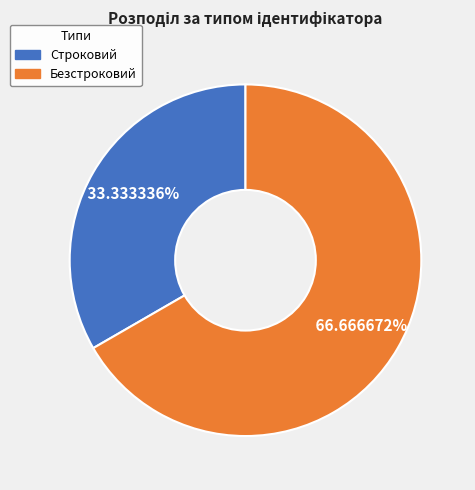

Approximately how many times larger is the value at Безстроковий compared to Строковий?

2.0